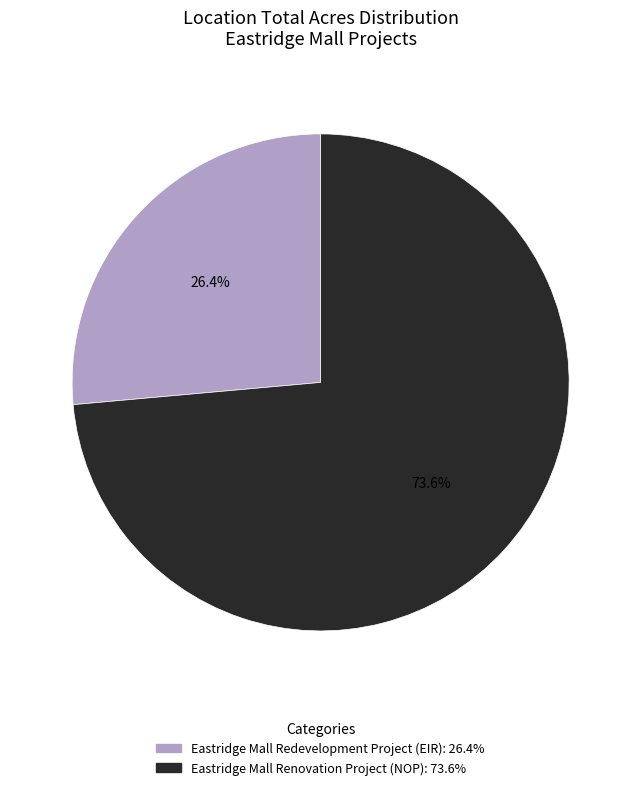

To the nearest percent, what is the difference between the Eastridge Mall Renovation Project (NOP) and Eastridge Mall Redevelopment Project (EIR) slice percentages?

47%